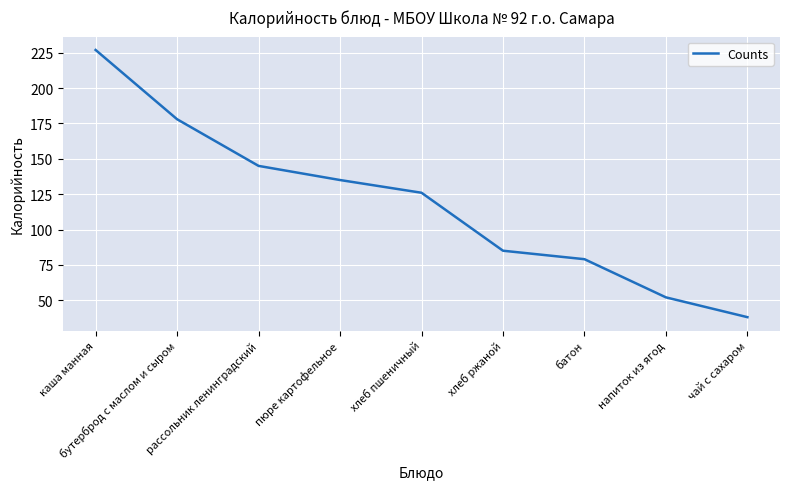

True or false: there are more than 0 points higher than both neighbors.

False